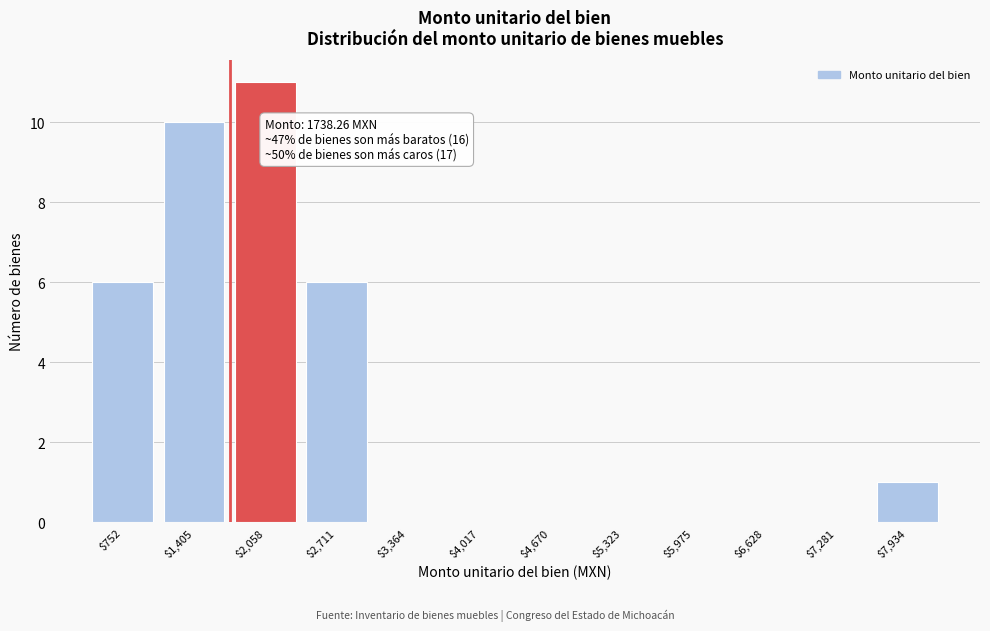

Which range on the x-axis has the tallest bar?

1700 to 2400